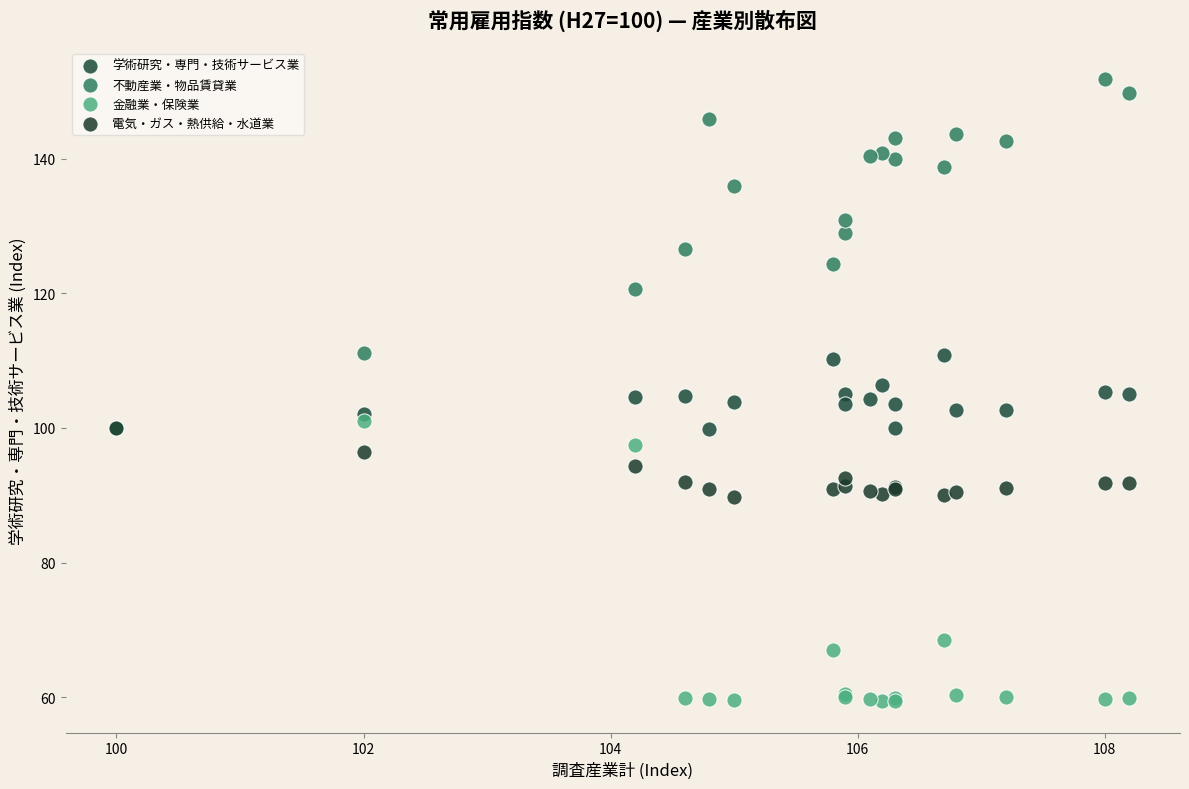

Which series reaches the maximum Y coordinate?

不動産業・物品賃貸業